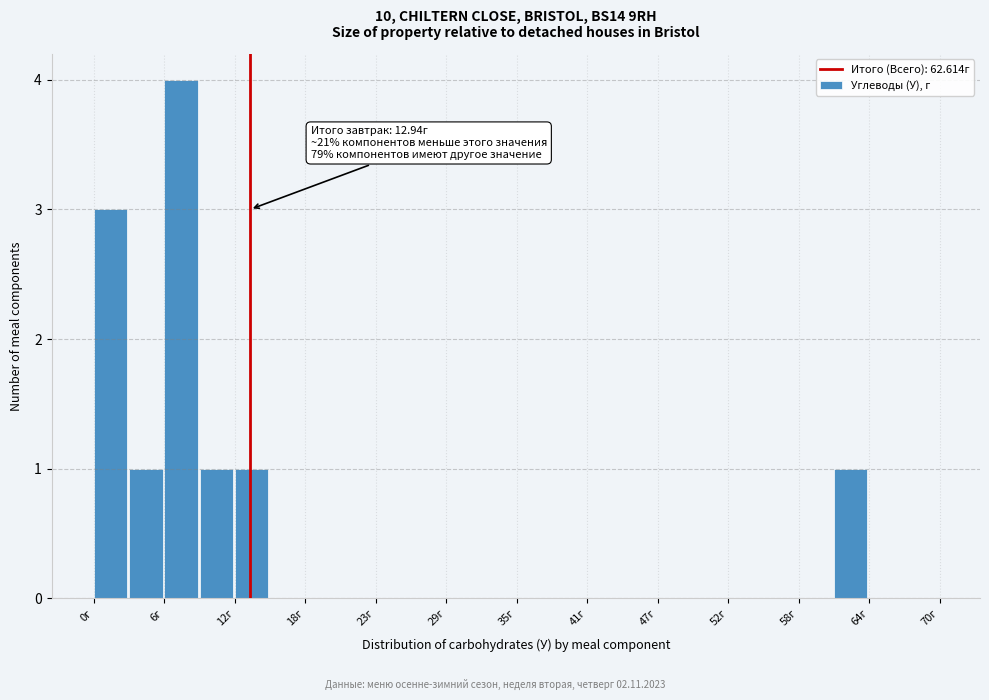

Read against the x-axis, roughly where is the centre of the tallest bar?

7